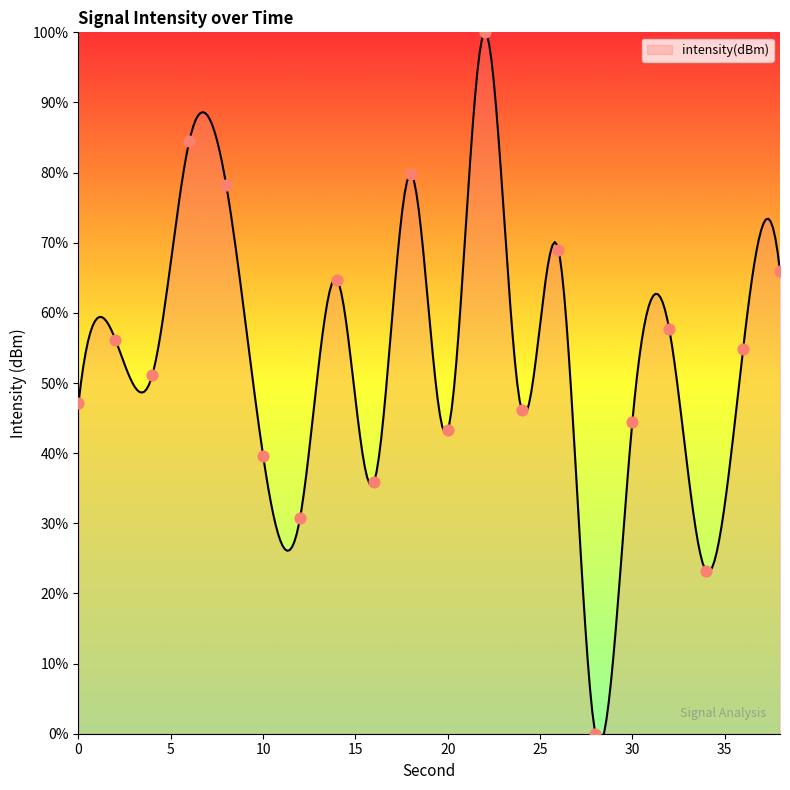

Between 6 and 26, which is larger?

6